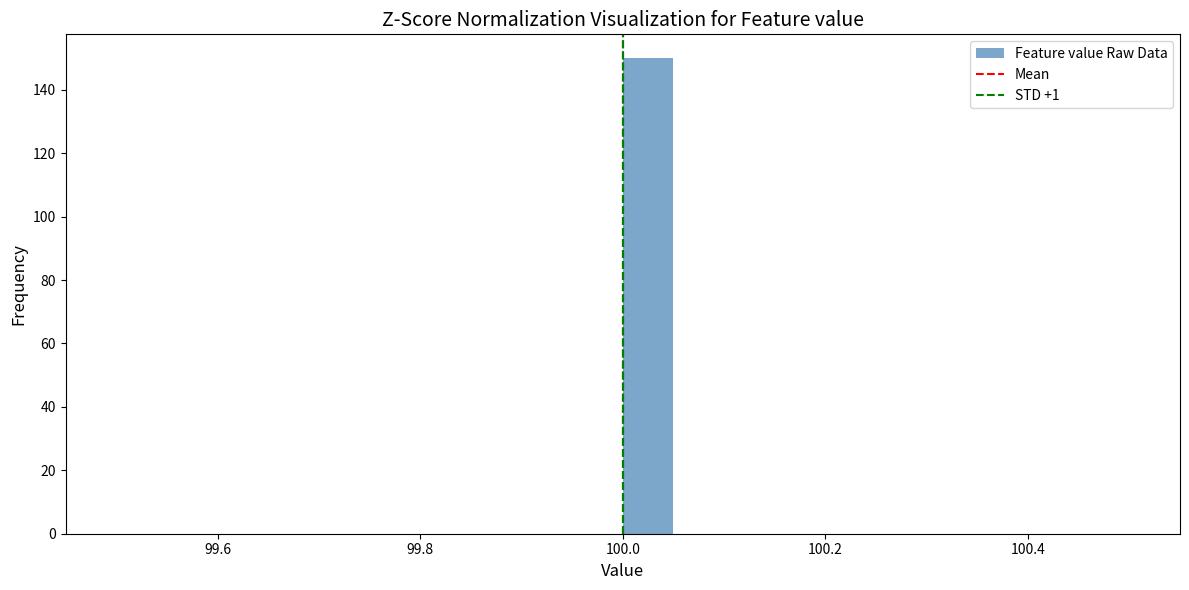

Around what value on the x-axis is the tallest bar? Give the approximate position of its centre, as read against the axis.

100.02